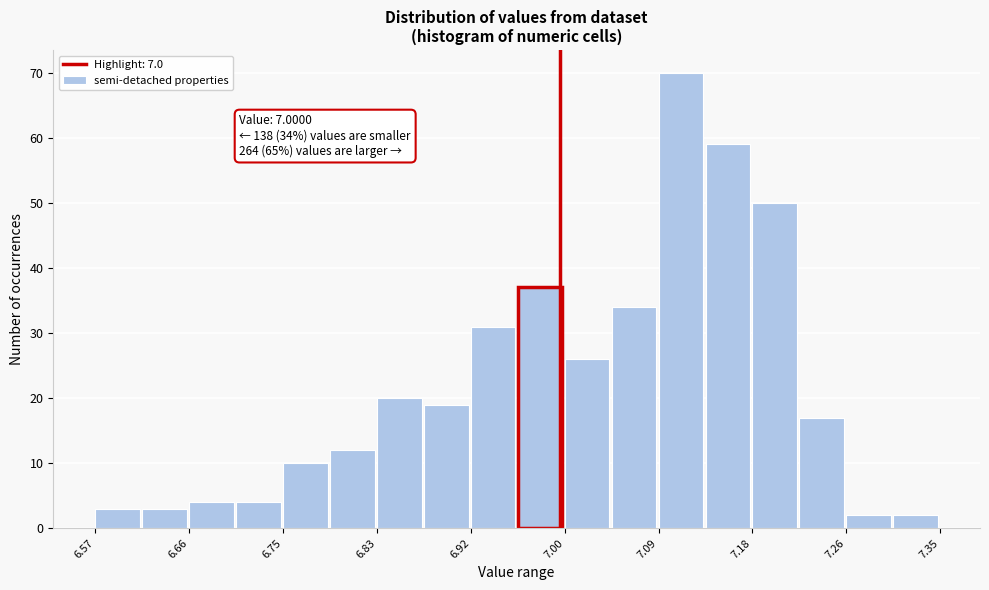

Which range on the x-axis has the tallest bar?

7.09 to 7.13